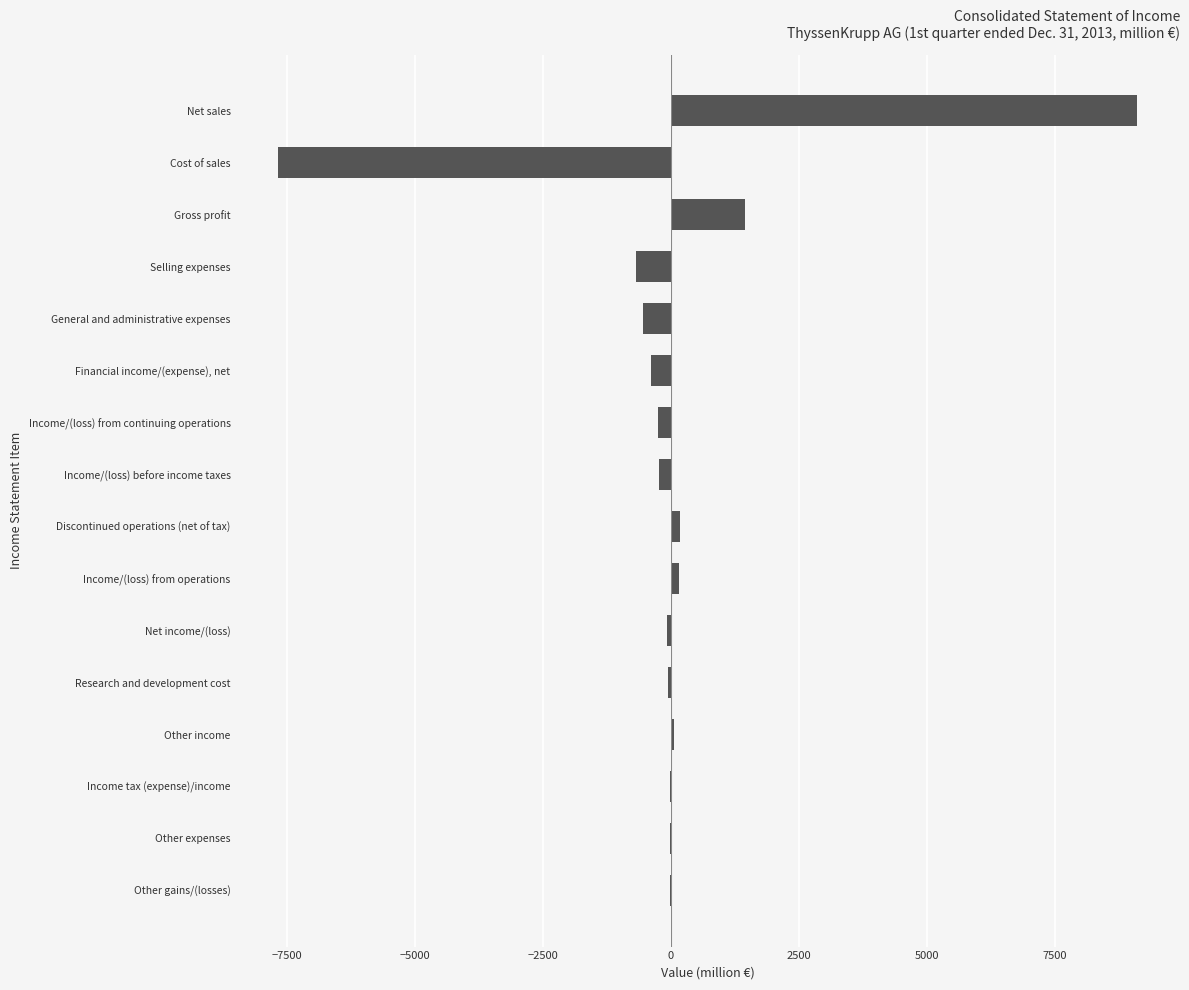

Between Financial income/(expense), net and Net sales, which is larger?

Net sales